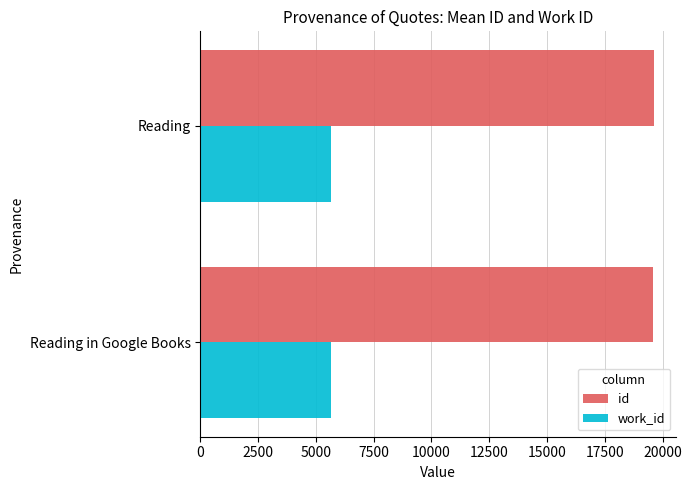

What is the average value of the work_id series?

5642.0